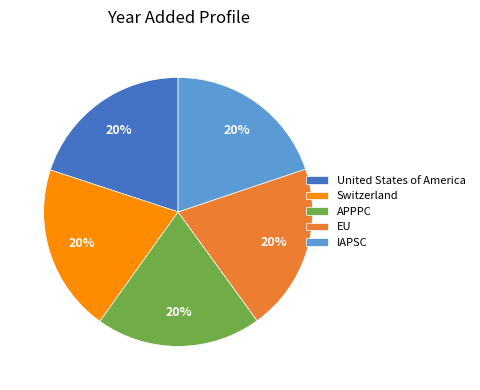

To the nearest percent, what percentage of the pie is Switzerland?

20%